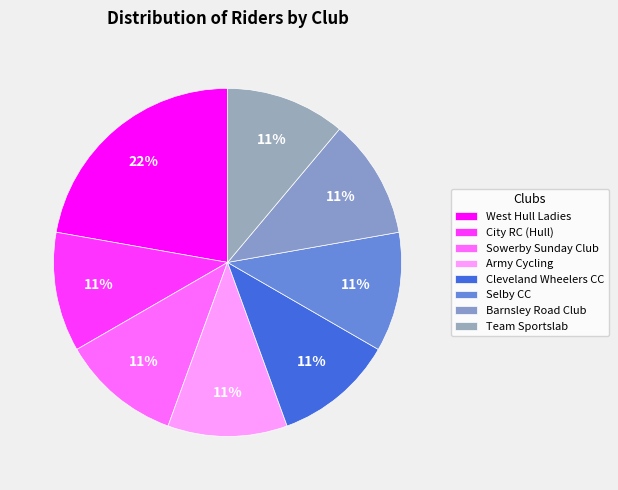

How many slices are in this pie chart?

8